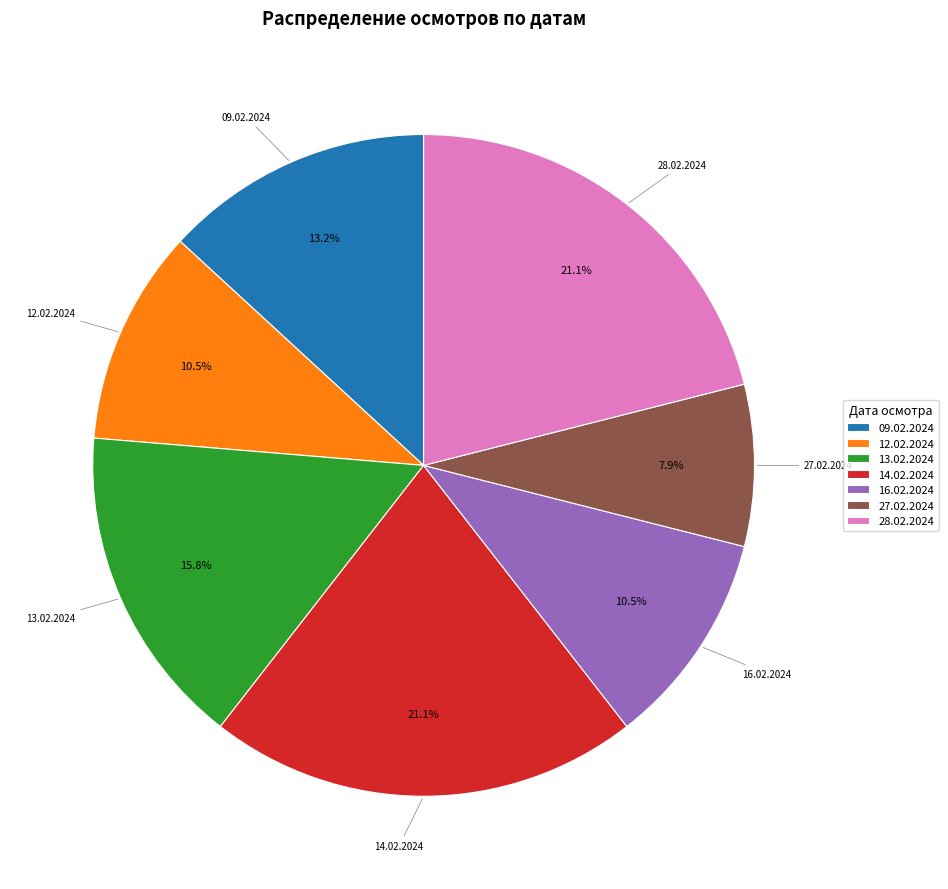

Which slice is the smallest?

27.02.2024